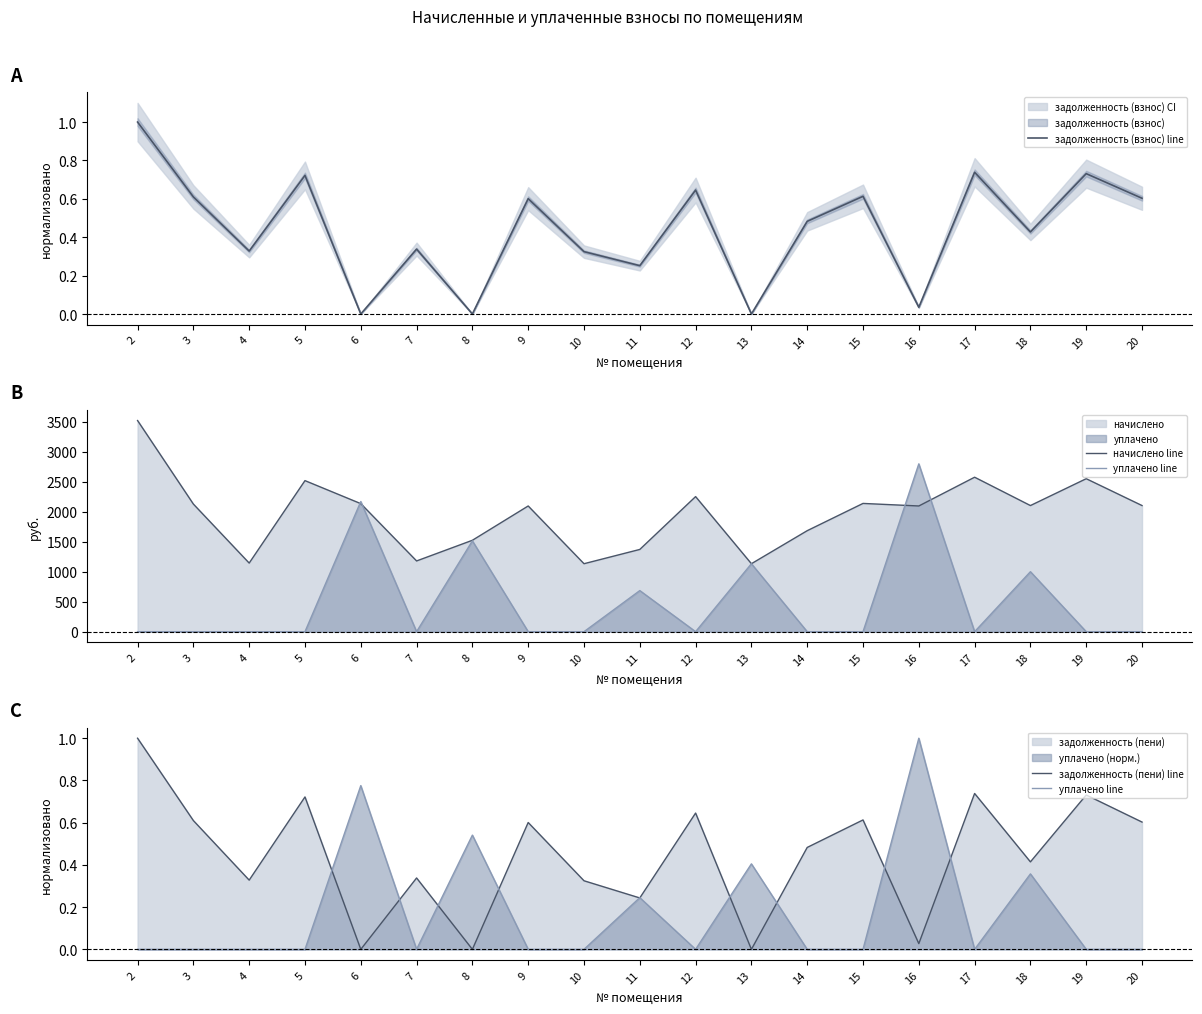

What is the value of the уплачено line point at the 12th from the left?

0.4